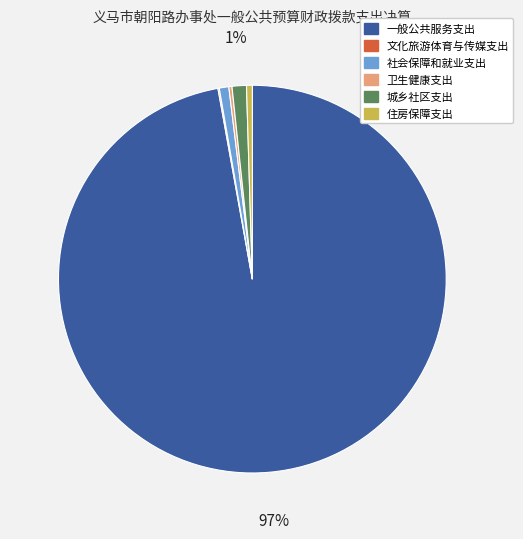

Which category accounts for the majority?

一般公共服务支出